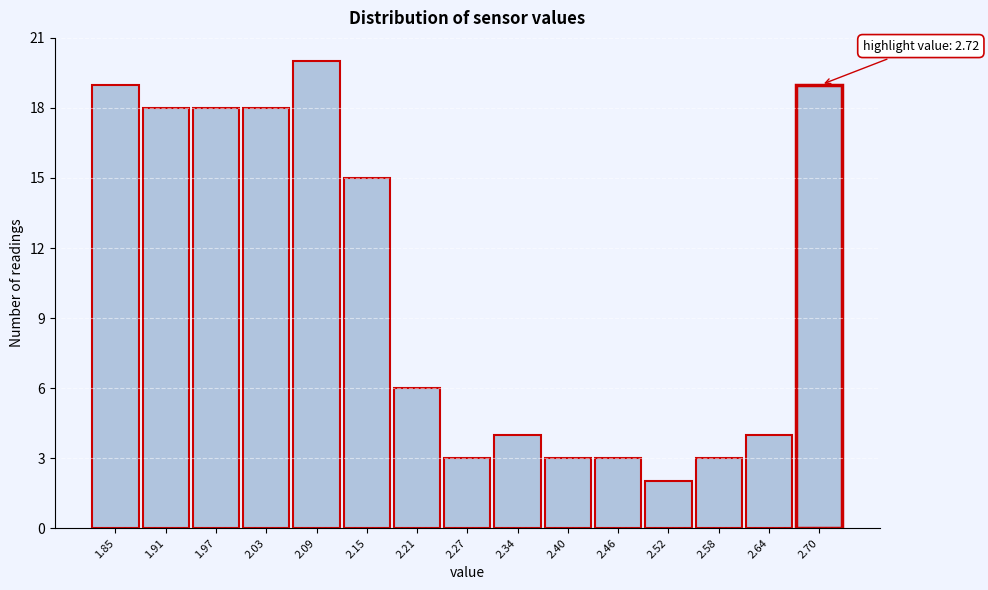

Reading left to right, list all the values displayed in this chart.

1.85=19	1.91=18	1.97=18	2.03=18	2.09=20	2.15=15	2.21=6	2.27=3	2.34=4	2.40=3	2.46=3	2.52=2	2.58=3	2.64=4	2.70=19